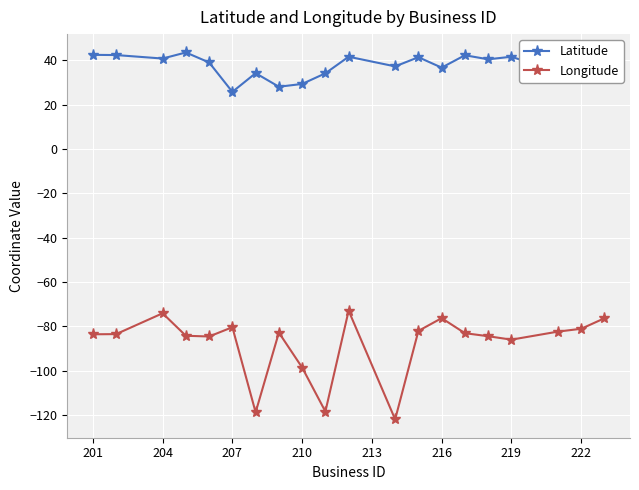

What is the lowest value of the Longitude series?

-121.9